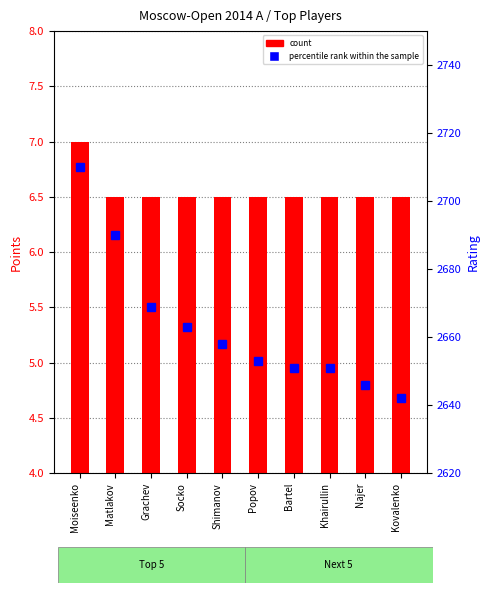

Reading right to left, list all the values displayed in this chart.

count: 6.5	6.5	6.5	6.5	6.5	6.5	6.5	6.5	6.5	7.0
percentile rank within the sample: 2642.0	2646.0	2651.0	2651.0	2653.0	2658.0	2663.0	2669.0	2690.0	2710.0